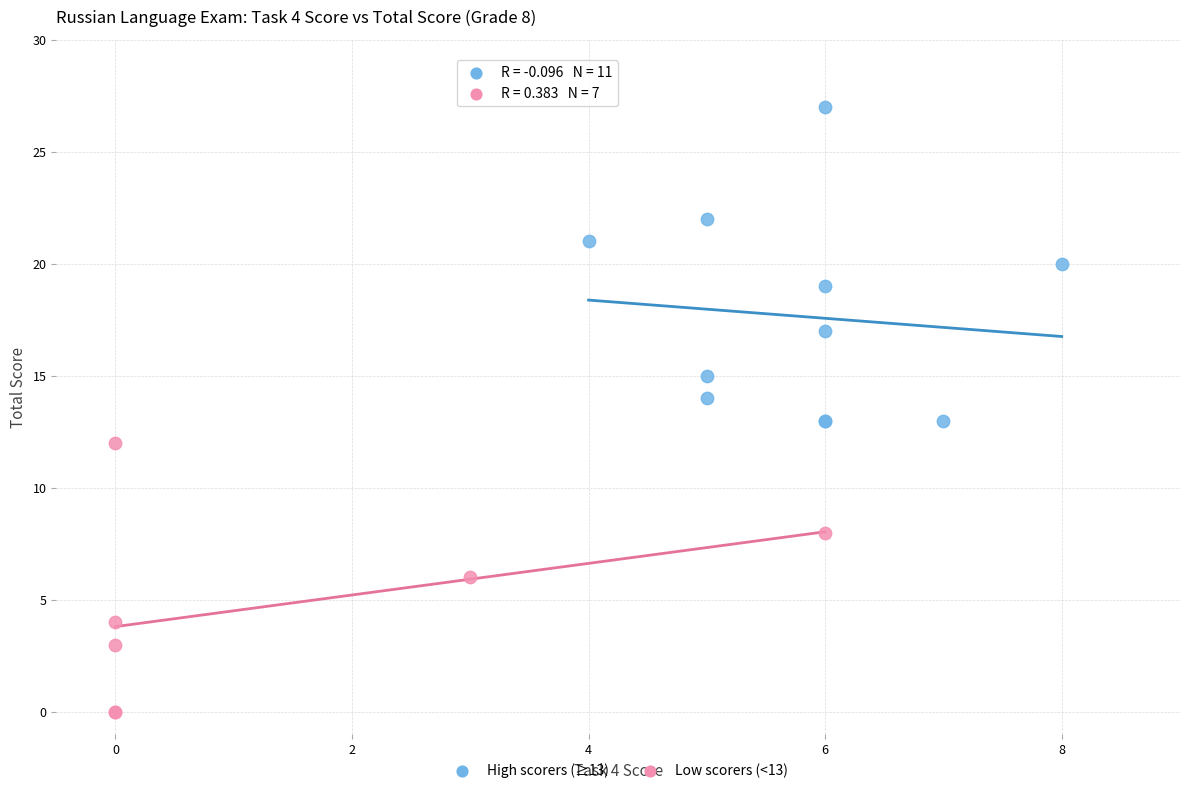

Which series has the largest Y range (max minus min)?

High scorers (≥13)